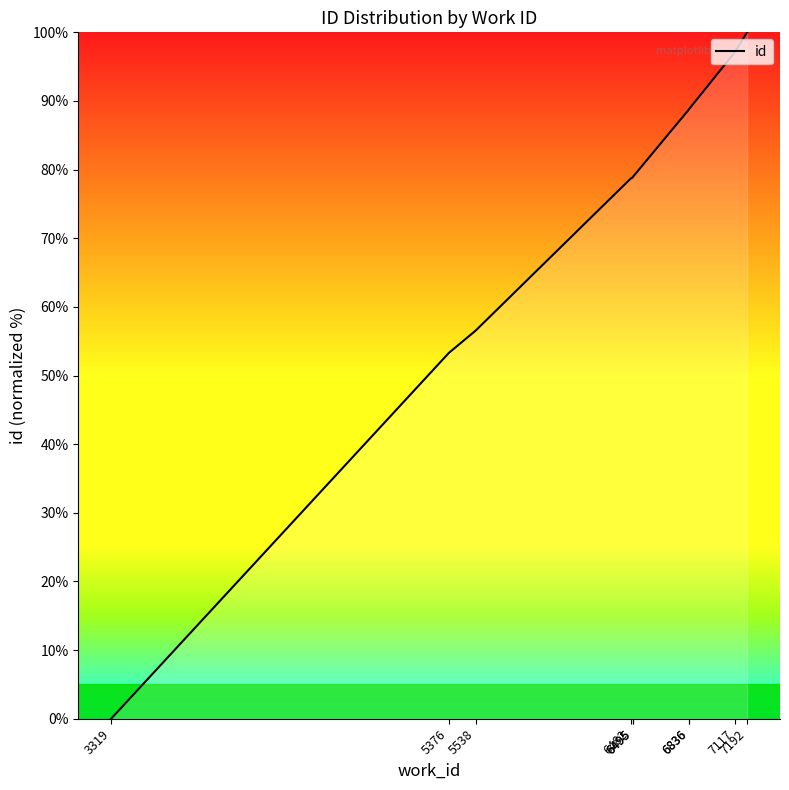

Which label corresponds to the largest value in the chart?

7192